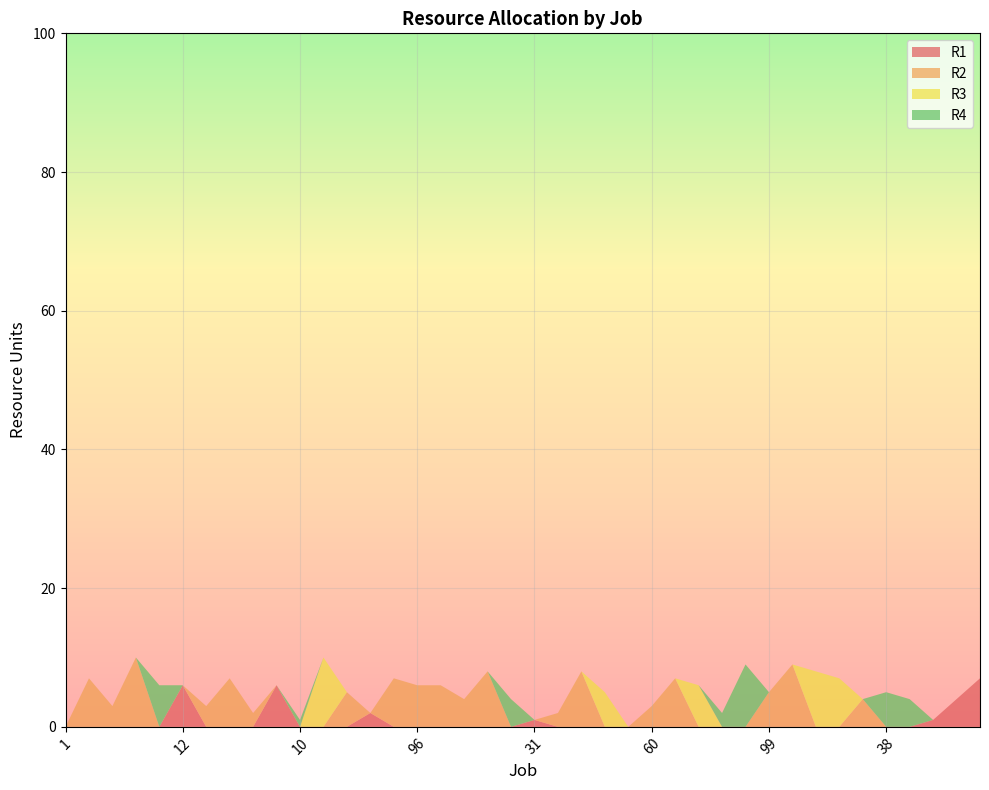

Reading left to right, extract all data points from this chart.

R1: 1=0	2=0	4=0	3=0	11=0	12=6	5=0	9=0	44=0	7=6	10=0	15=0	16=0	17=2	45=0	96=0	22=0	77=0	6=0	23=0	31=1	14=0	18=0	32=0	33=0	60=0	40=0	47=0	19=0	30=0	99=0	65=0	13=0	48=0	21=0	38=0	54=0	57=1	8=4	82=7
R2: 1=0	2=7	4=3	3=10	11=0	12=0	5=3	9=7	44=2	7=0	10=0	15=0	16=5	17=0	45=7	96=6	22=6	77=4	6=8	23=0	31=0	14=2	18=8	32=0	33=0	60=3	40=7	47=0	19=0	30=0	99=5	65=9	13=0	48=0	21=4	38=0	54=0	57=0	8=0	82=0
R3: 1=0	2=0	4=0	3=0	11=0	12=0	5=0	9=0	44=0	7=0	10=0	15=10	16=0	17=0	45=0	96=0	22=0	77=0	6=0	23=0	31=0	14=0	18=0	32=5	33=0	60=0	40=0	47=6	19=0	30=0	99=0	65=0	13=8	48=7	21=0	38=0	54=0	57=0	8=0	82=0
R4: 1=0	2=0	4=0	3=0	11=6	12=0	5=0	9=0	44=0	7=0	10=1	15=0	16=0	17=0	45=0	96=0	22=0	77=0	6=0	23=4	31=0	14=0	18=0	32=0	33=0	60=0	40=0	47=0	19=2	30=9	99=0	65=0	13=0	48=0	21=0	38=5	54=4	57=0	8=0	82=0